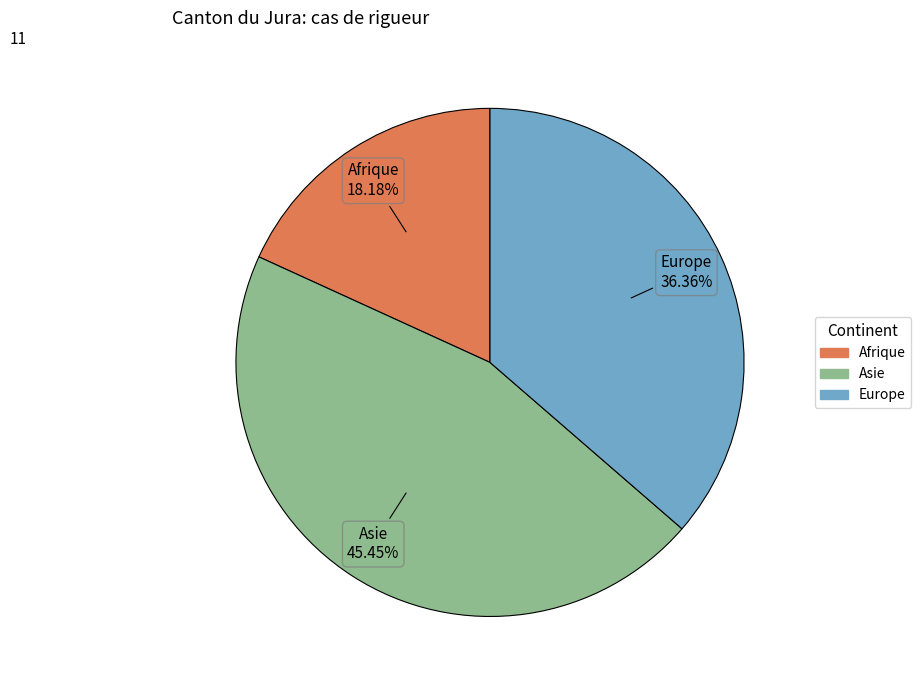

Rank the categories by value from lowest to highest.

Afrique, Europe, Asie